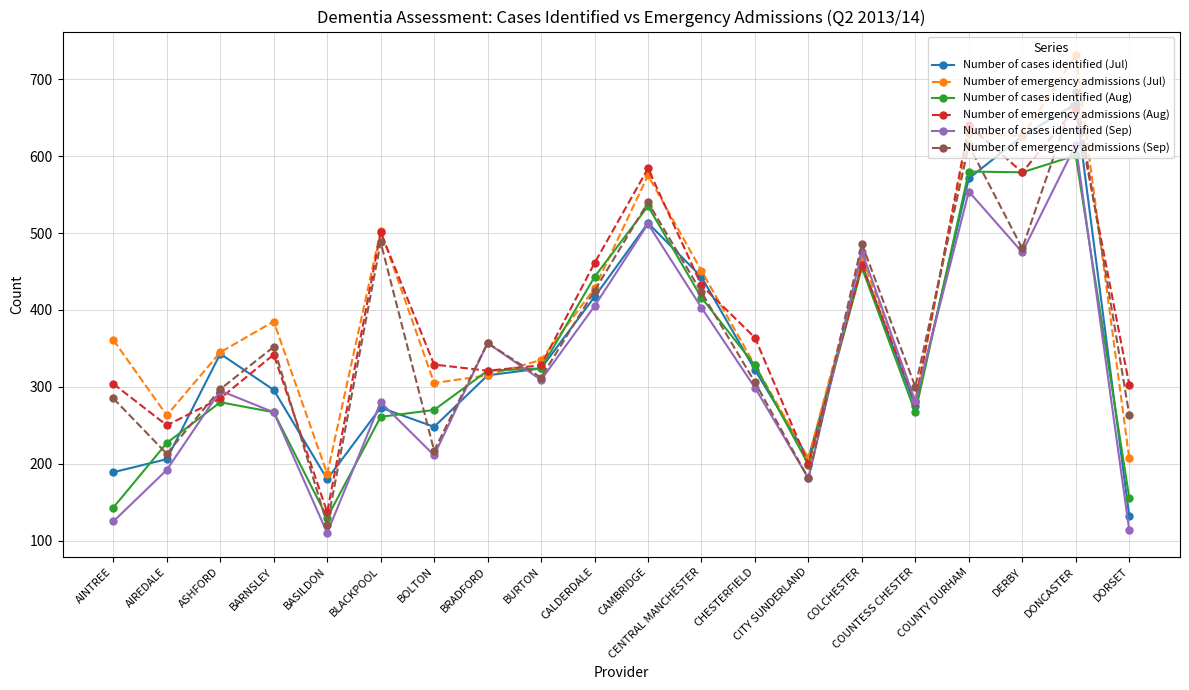

After their last crossing, which series has the higher values: Number of emergency admissions (Sep) or Number of cases identified (Jul)?

Number of emergency admissions (Sep)